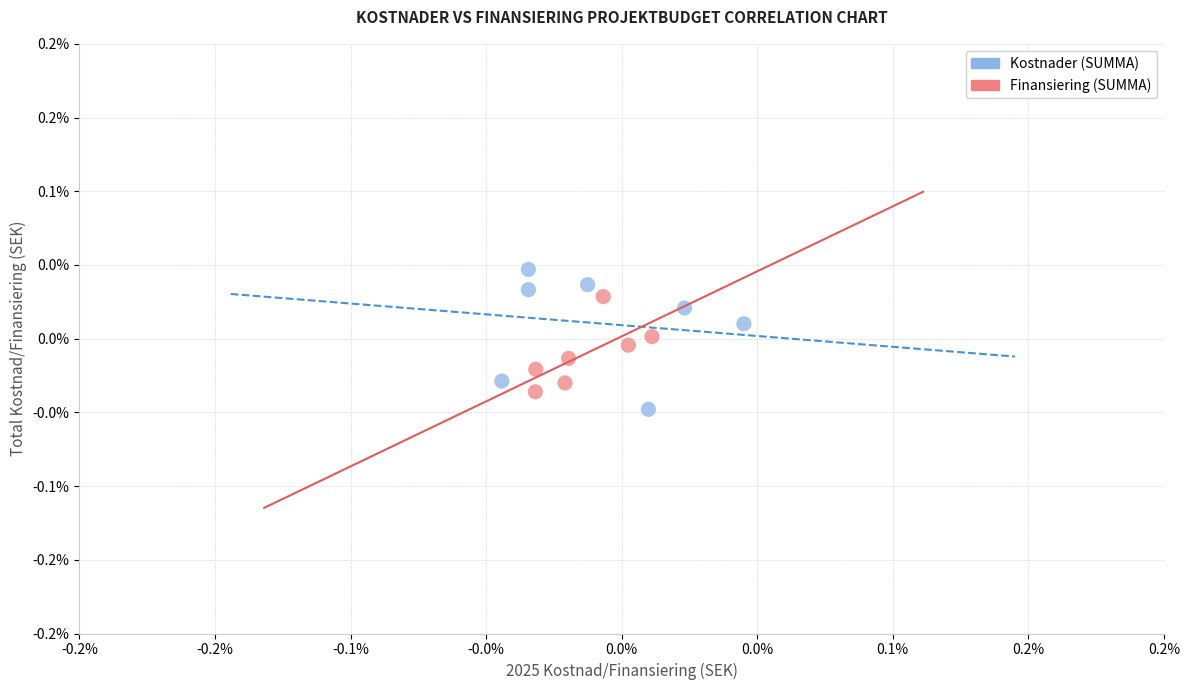

Which series contains the highest Y value?

Kostnader (SUMMA)